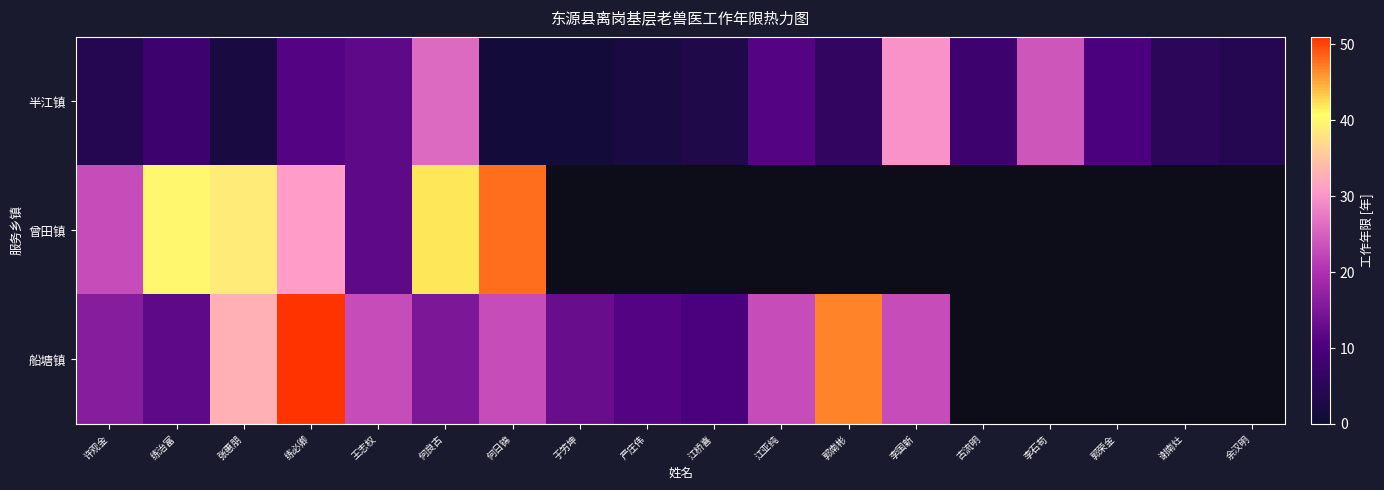

Rank the series by their maximum value, from lowest to highest.

半江镇, 曾田镇, 船塘镇